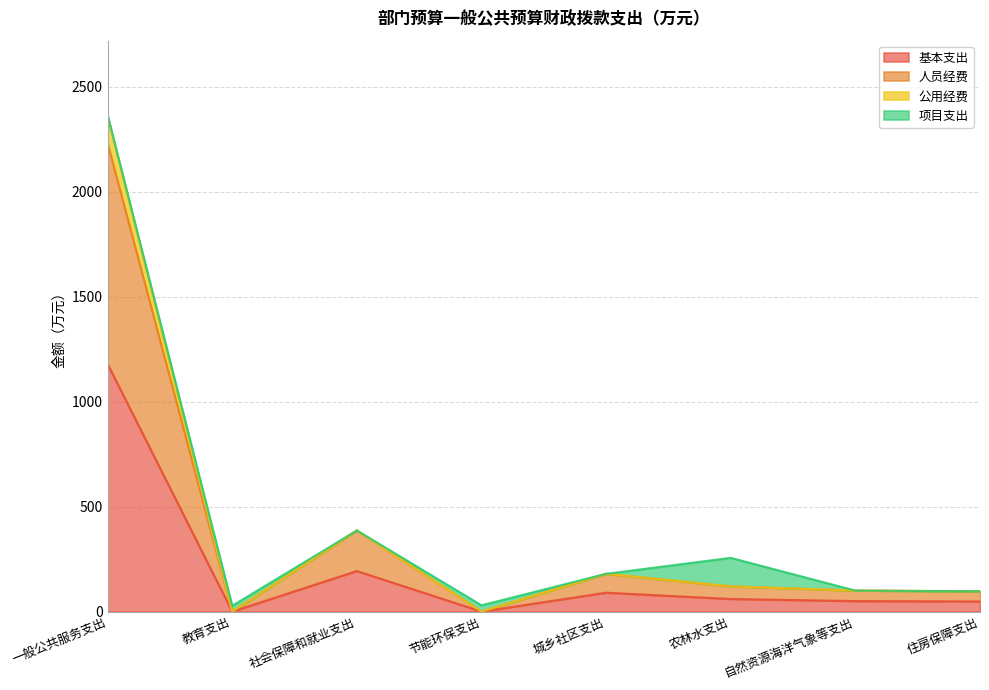

What position from the left is 城乡社区支出?

5